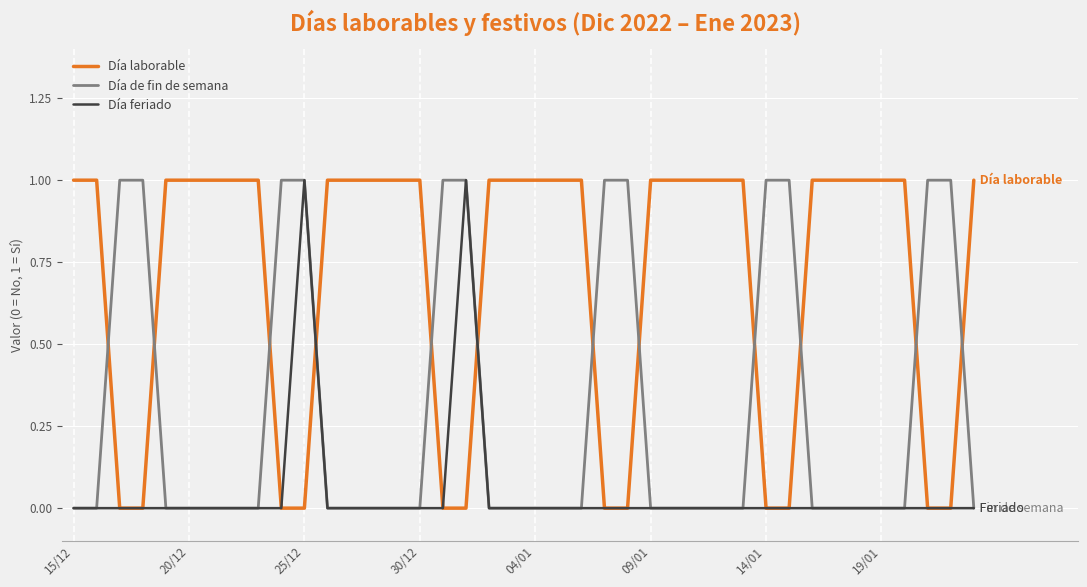

True or false: Día de fin de semana and Día laborable intersect in this chart.

True